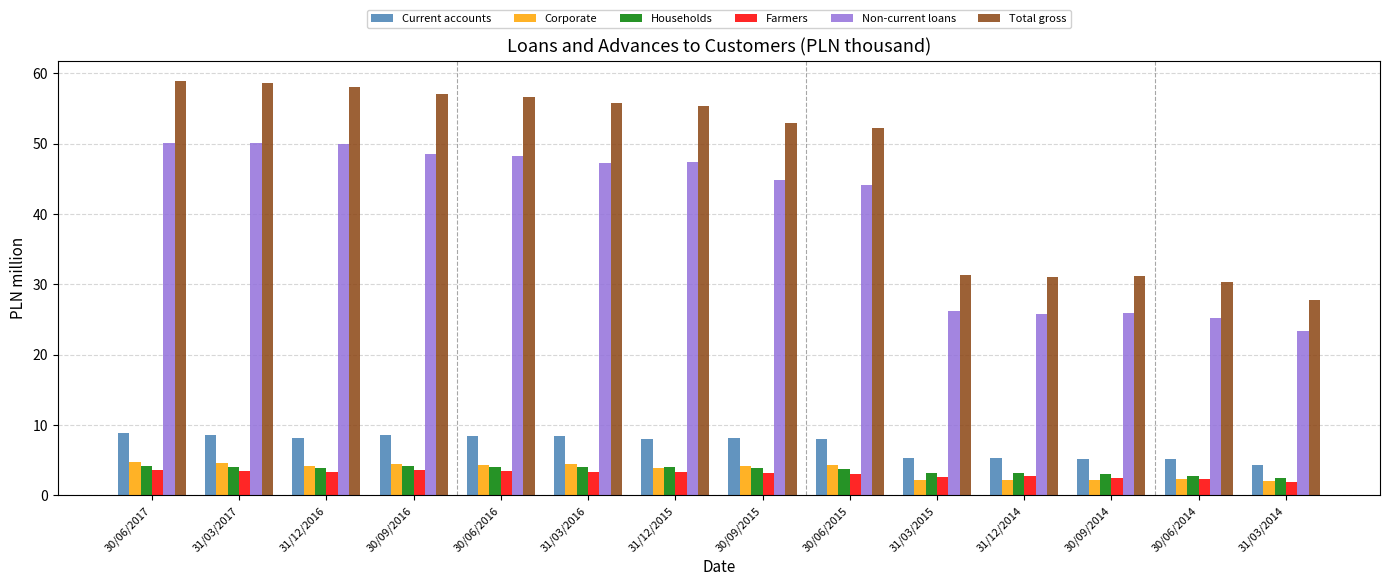

Which series has the widest spread of values?

Total gross